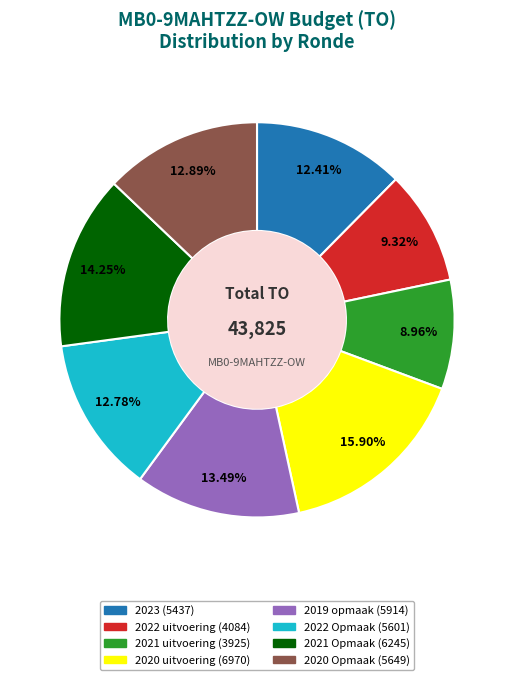

Is there any slice that represents more than half of the pie?

No